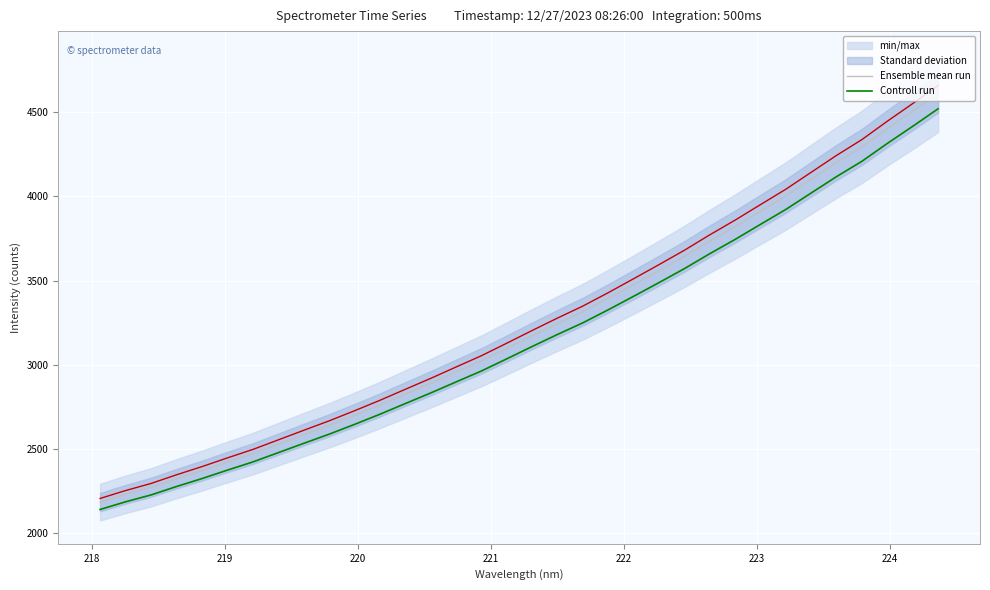

What is the minimum value for Controll run?

2139.6